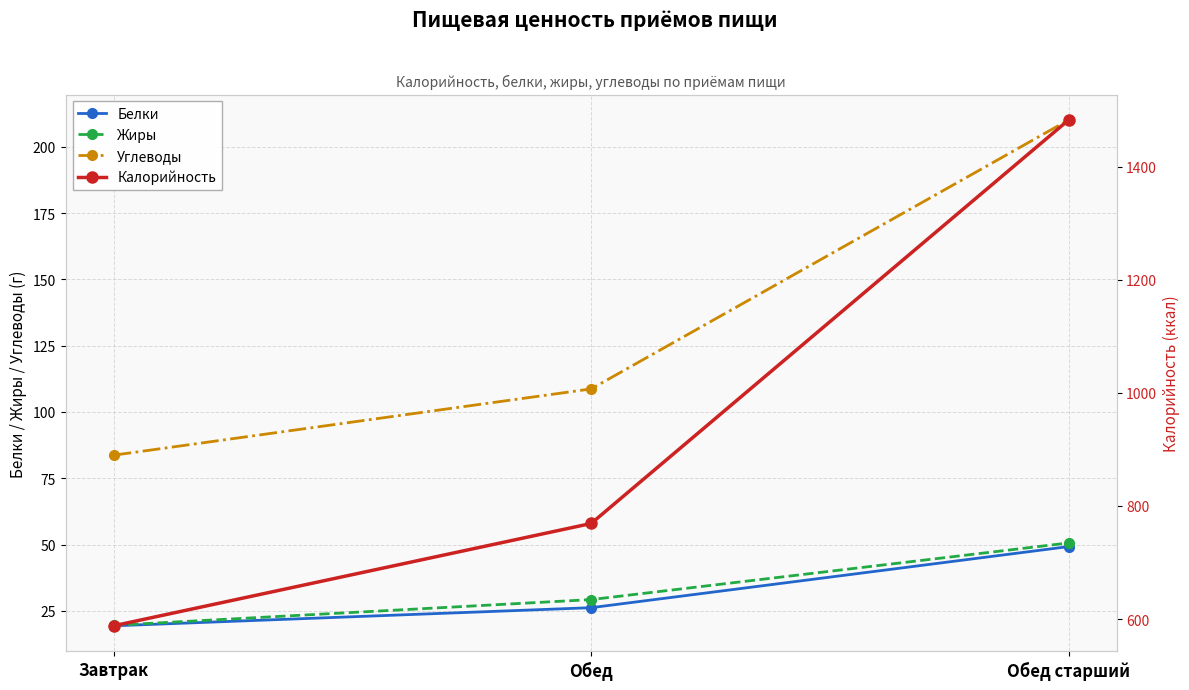

At which label is Жиры closest to 35?

Обед